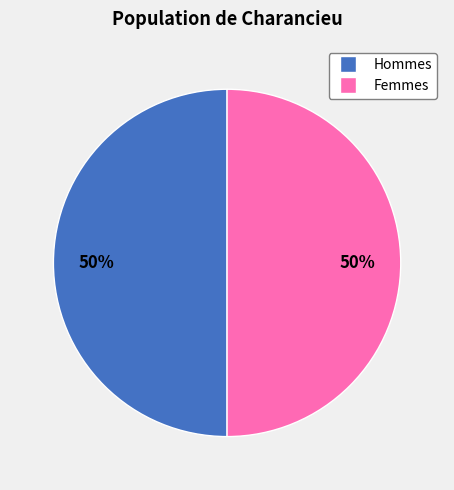

Is the sum of Hommes and Femmes greater than half?

Yes